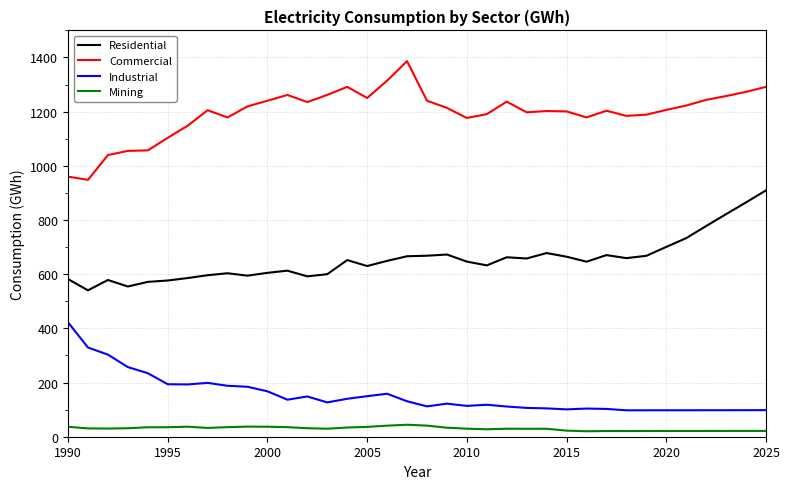

What is the difference between the maximum and minimum values in the Commercial series?

438.1